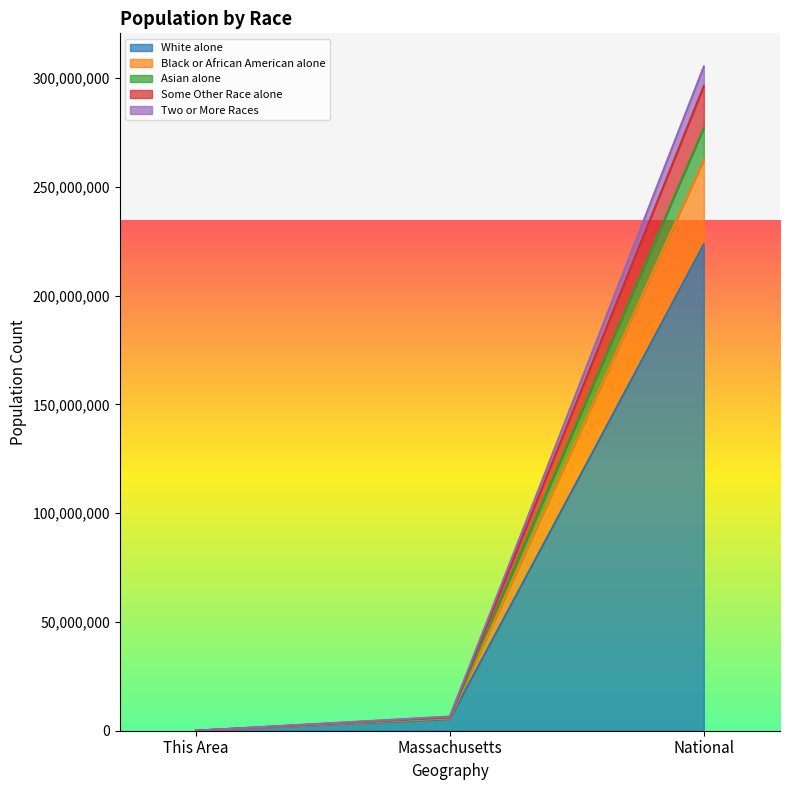

Where is White alone nearest to the value 111780907?

Massachusetts